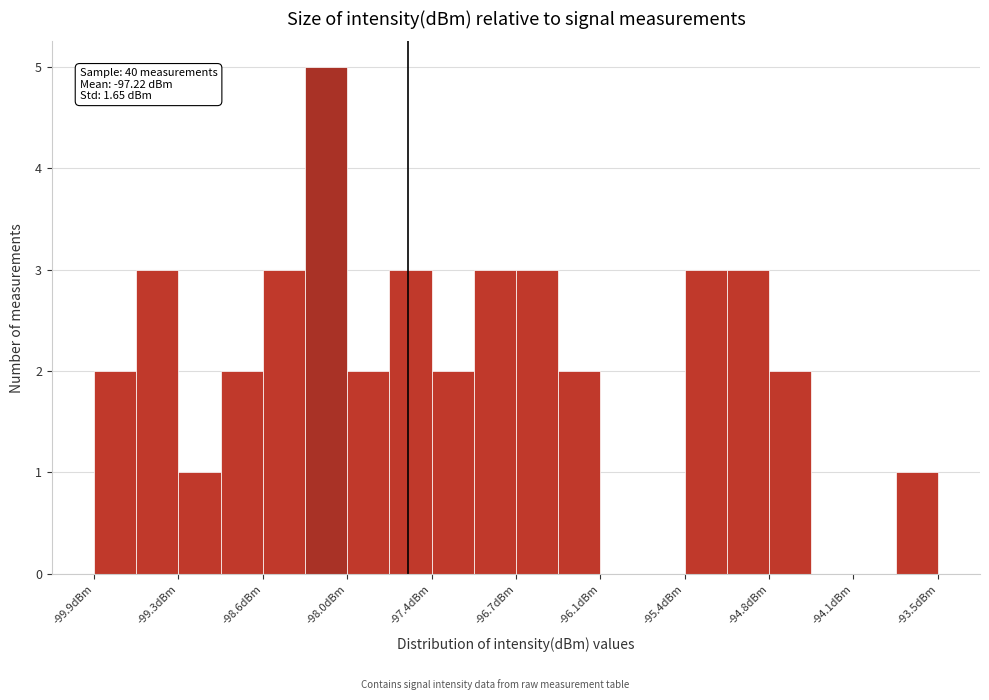

Around what value on the x-axis is the tallest bar? Give the approximate position of its centre, as read against the axis.

-98.2